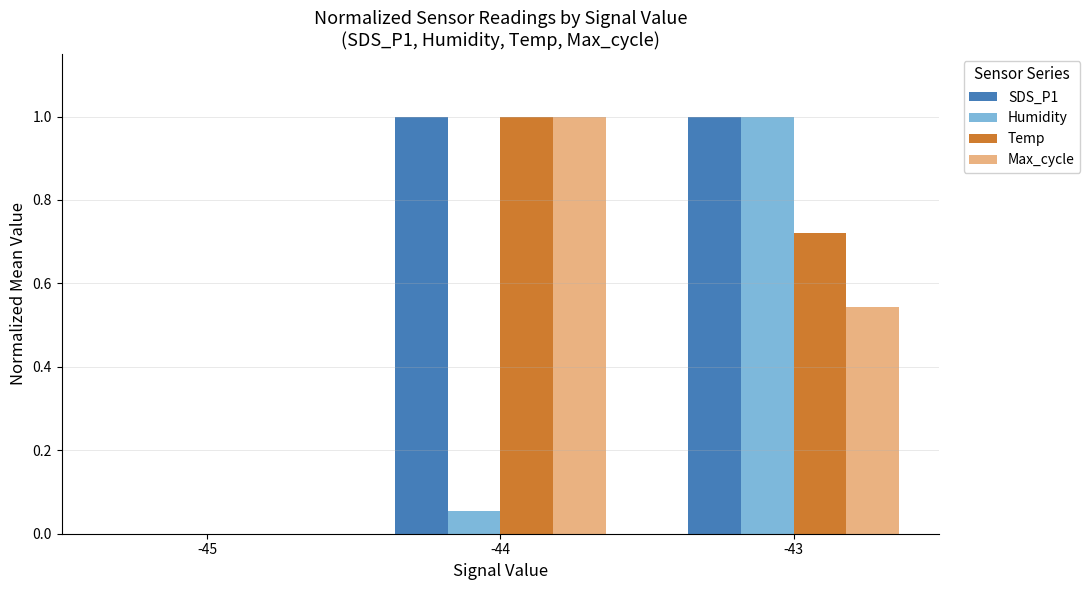

What is the greatest value displayed?

1.0